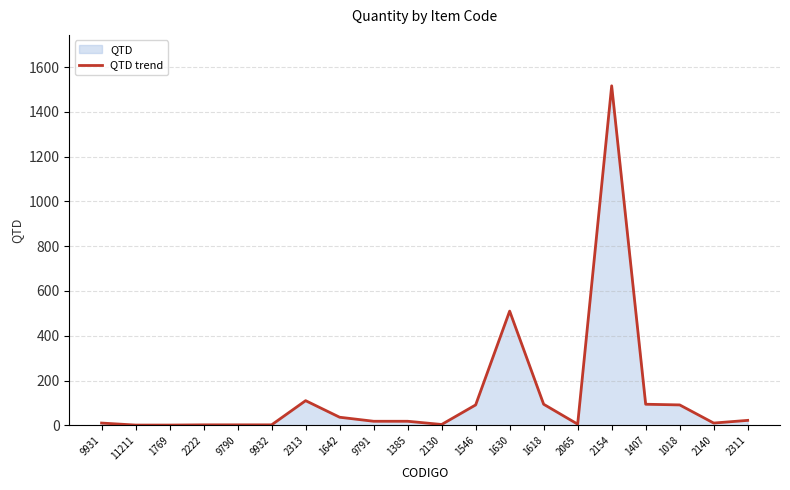

What is the label of the 20th point from the right?

9931